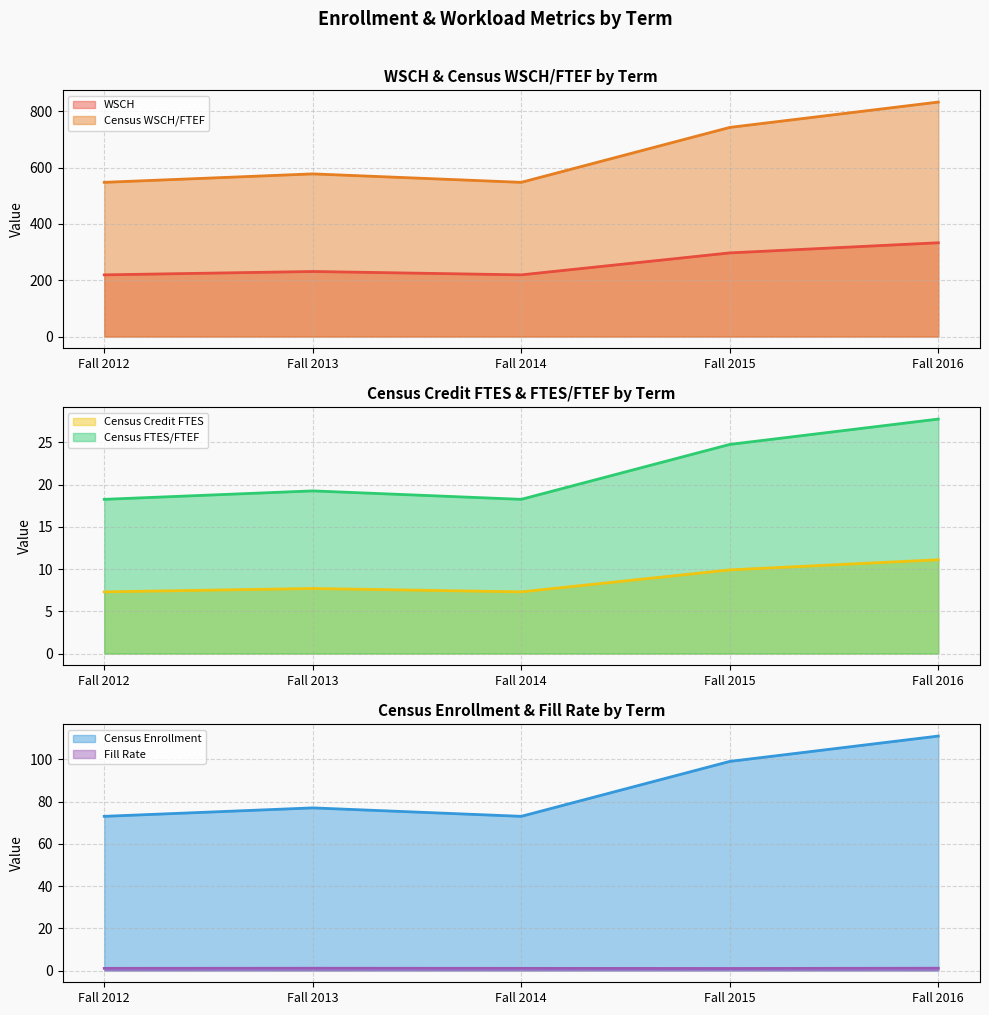

Where does the Census FTES/FTEF series first go above 19?

Fall 2013